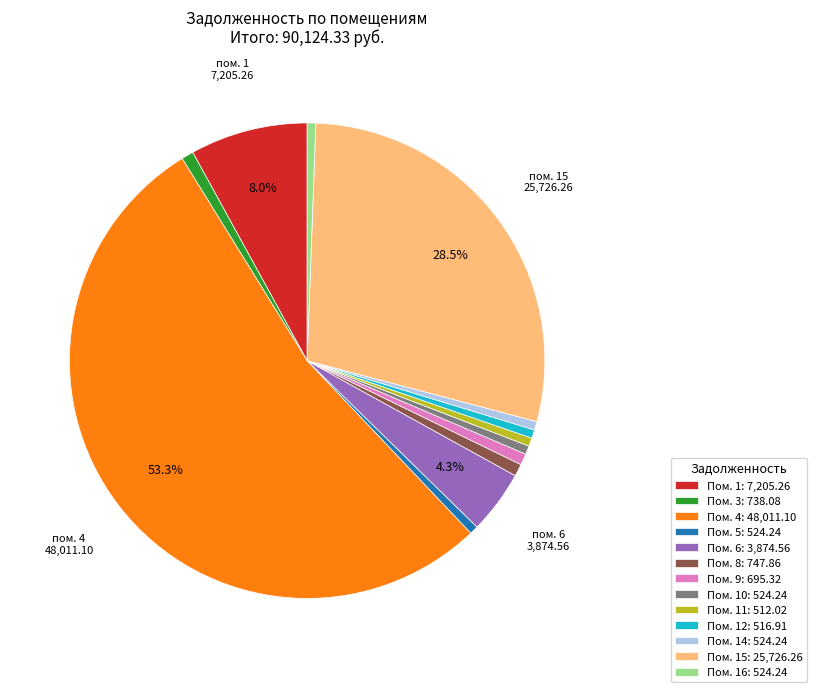

Is Пом. 10: 524.24 the majority of the pie?

No